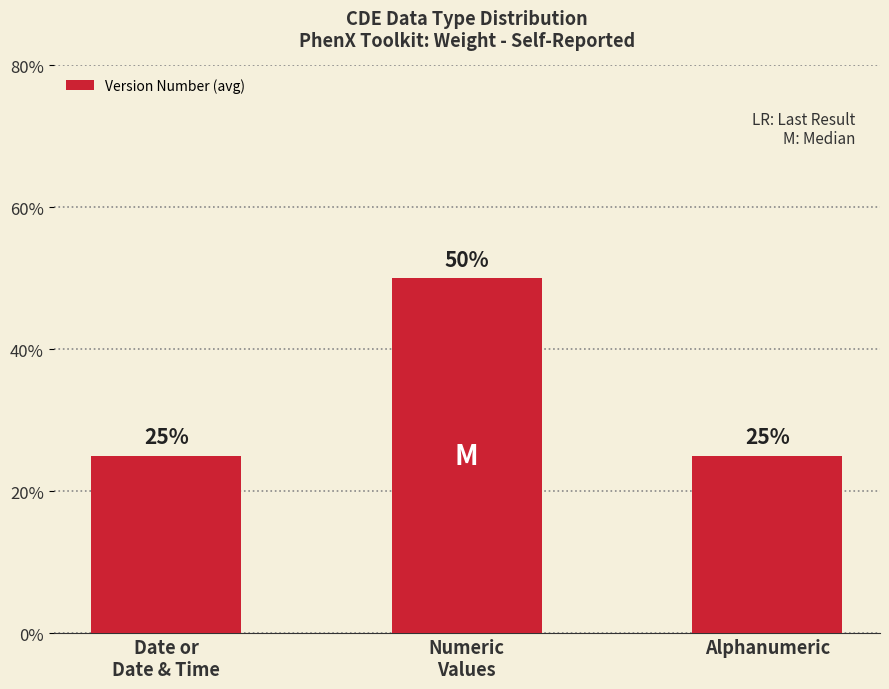

What is the difference between the values at Numeric
Values and Alphanumeric?

25